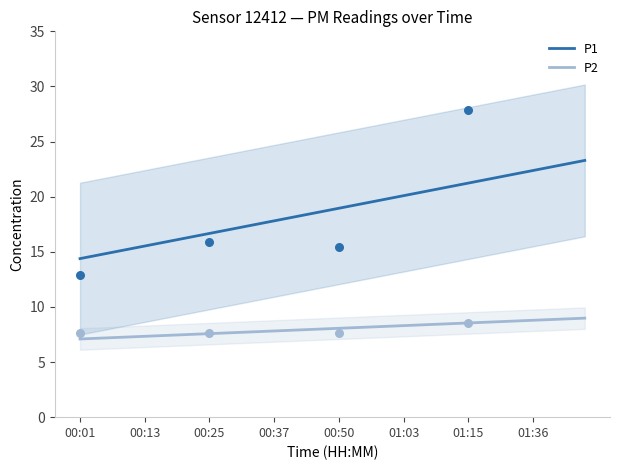

True or false: P1 and P2 cross at least once.

False